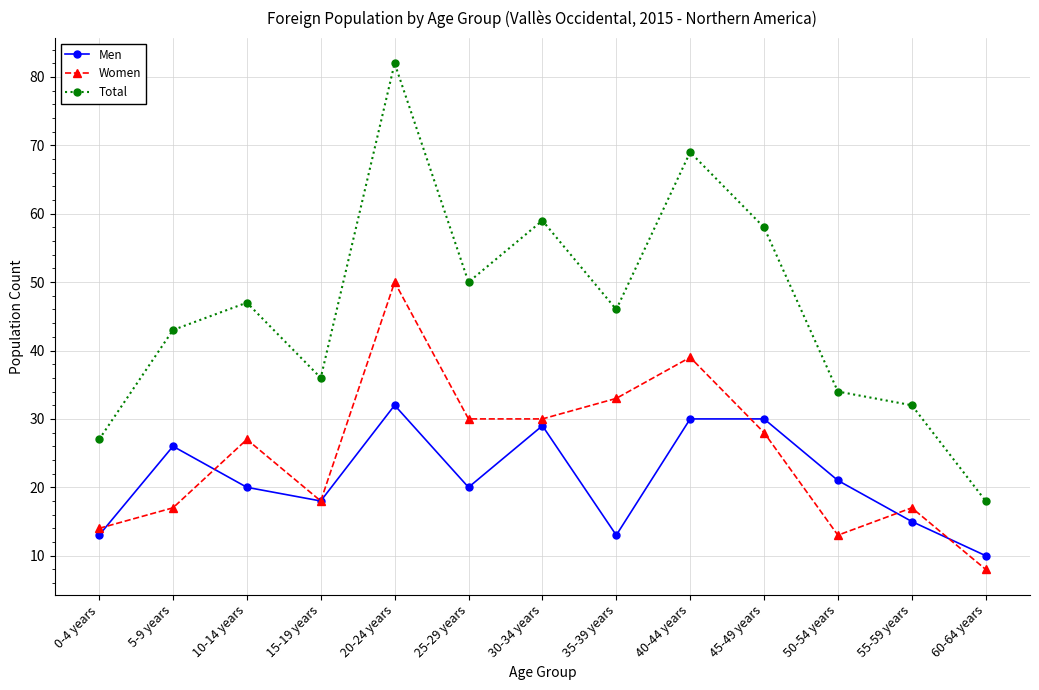

At how many categories does at least one series exceed 76?

1